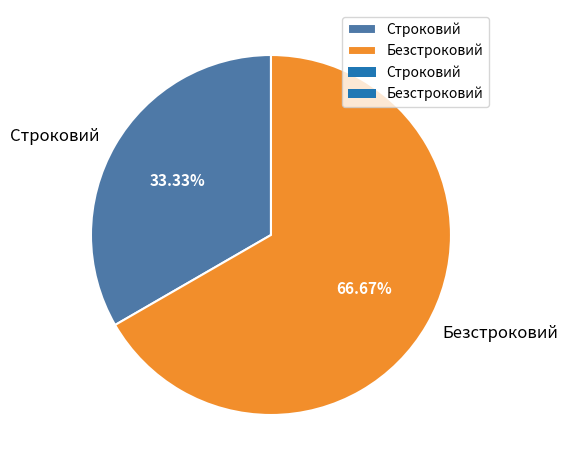

To the nearest percent, what portion does Строковий represent?

33%